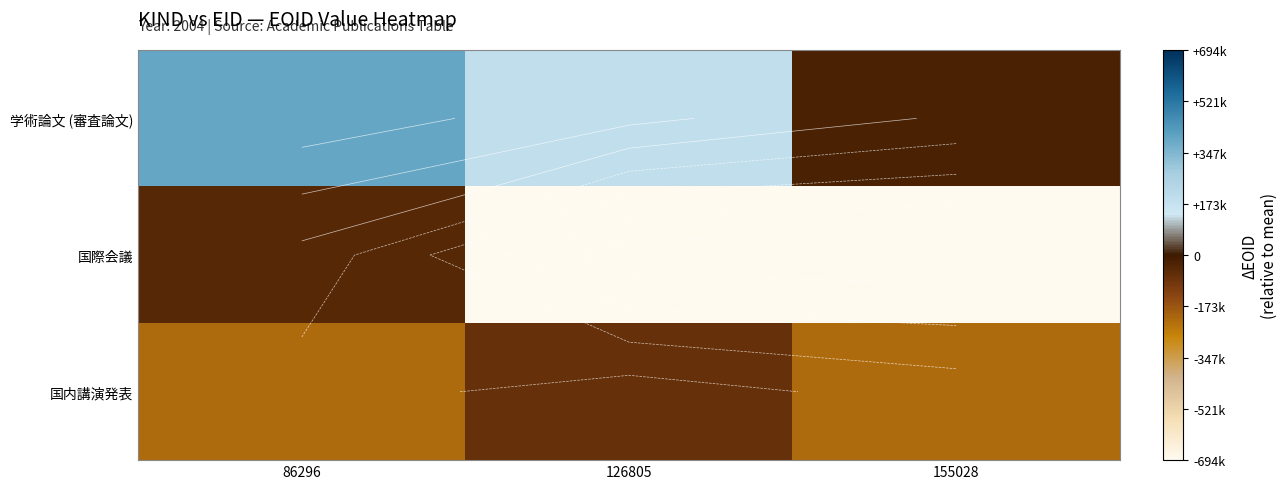

Is it true that 国内講演発表 equals -111008.0 at 126805?

False